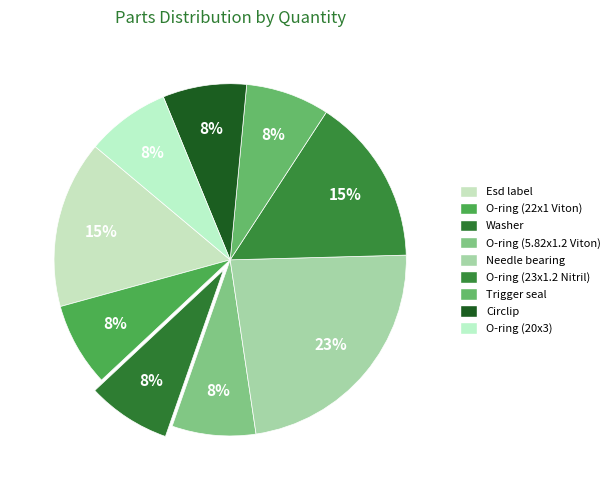

How much of the chart is everything except O-ring (23x1.2 Nitril)?

84.6%